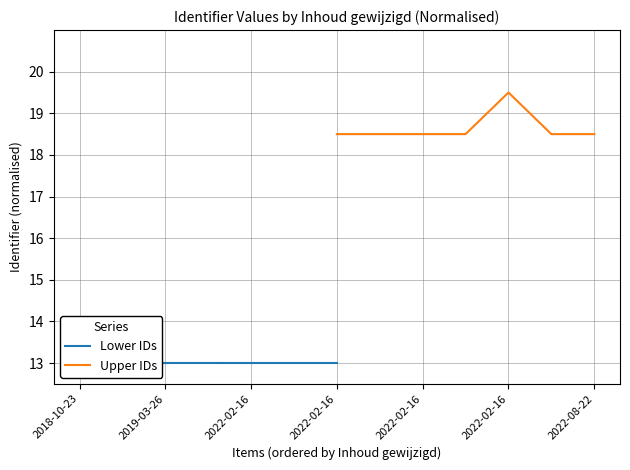

True or false: Lower IDs has more than 0 interior local peaks.

True